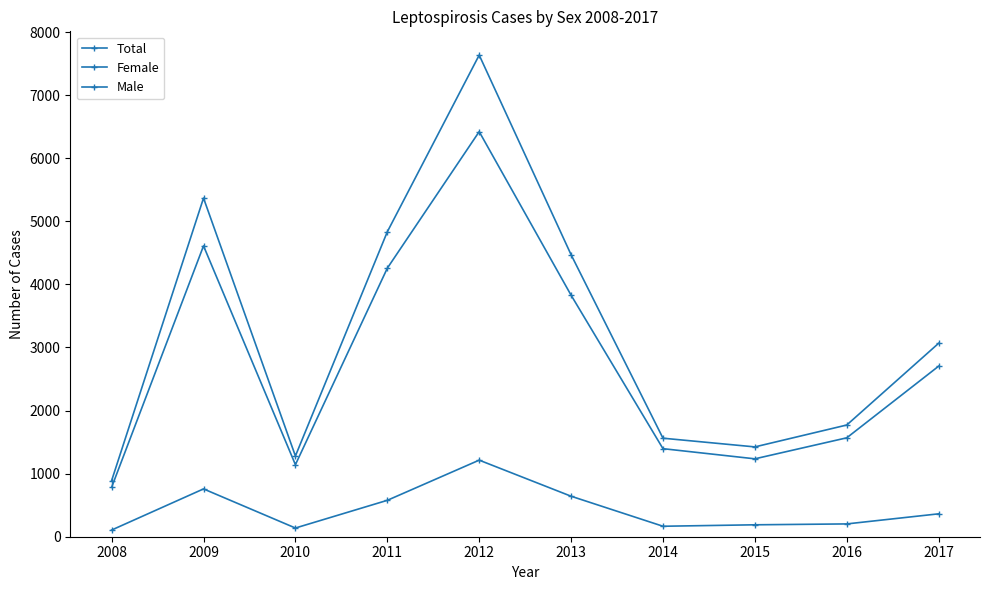

How many categories are shown in the chart?

10